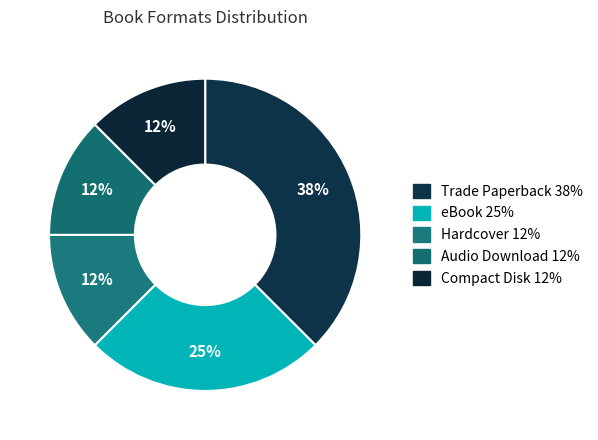

Count the number of slices in the pie.

5